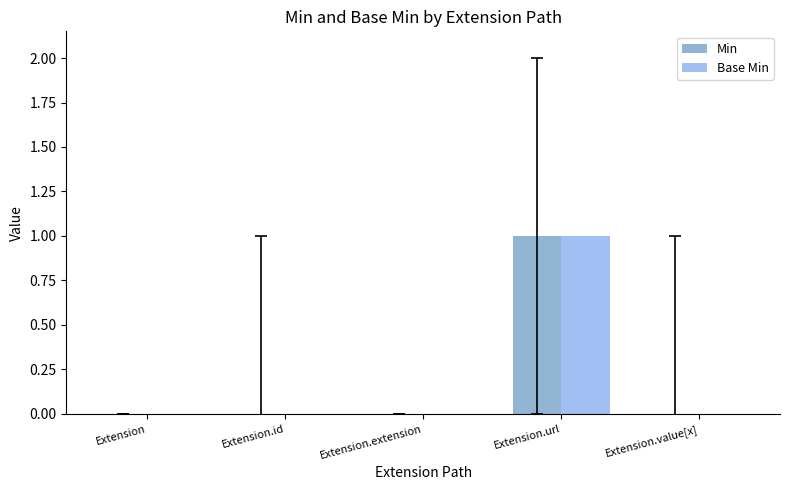

What is the sum of all Base Min values?

1